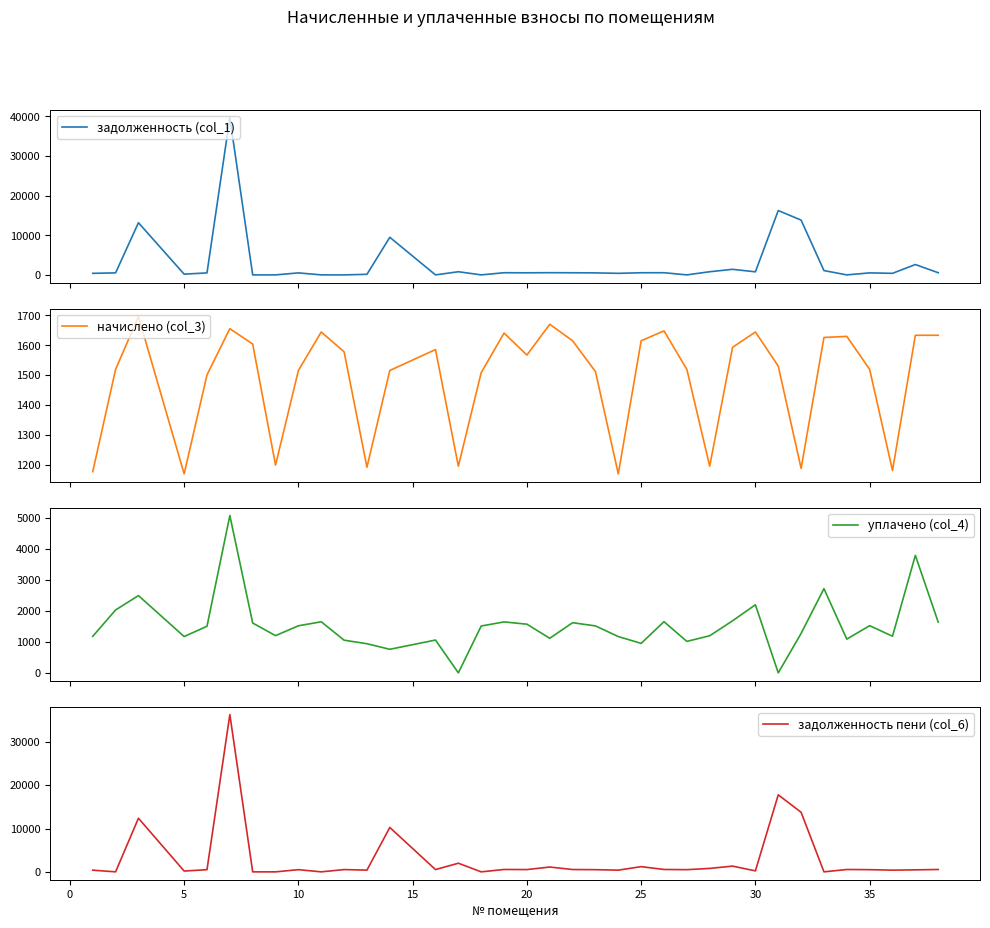

What is the highest value of the задолженность (col_1) series?

39701.8